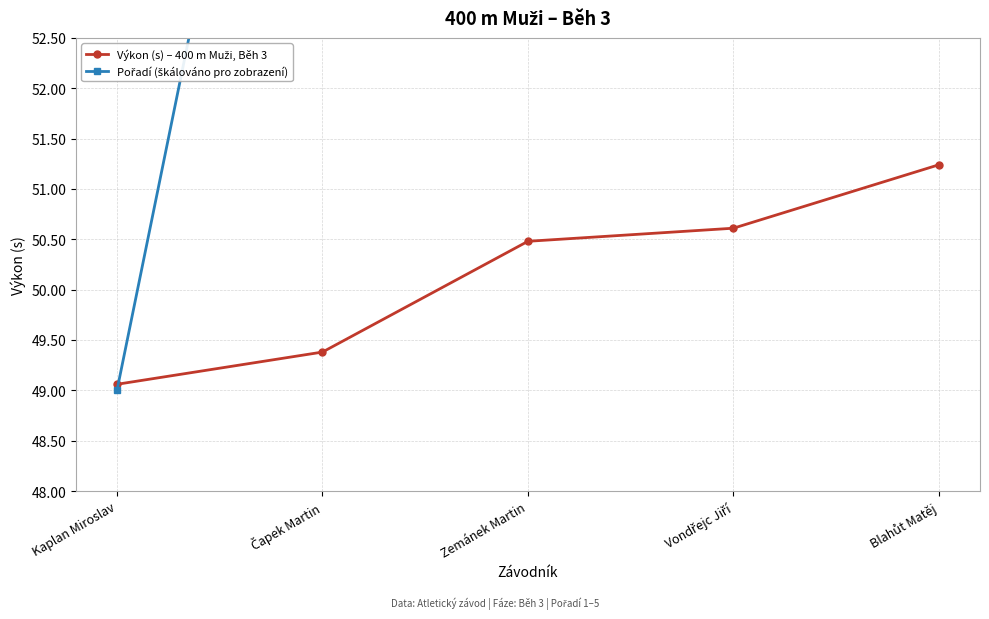

What is the approximate value of Výkon (s) – 400 m Muži, Běh 3 at Kaplan Miroslav?

49.1